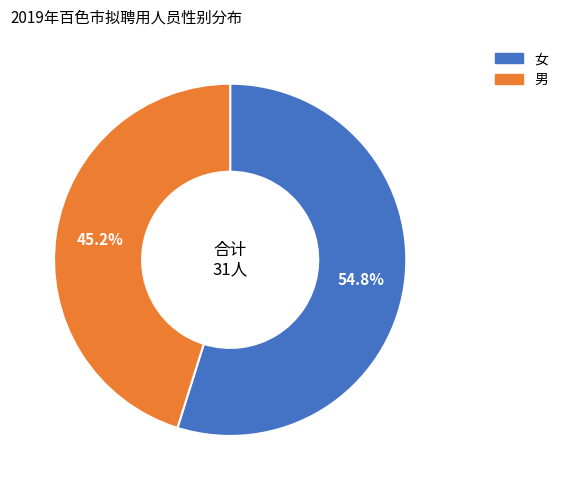

To the nearest percent, what is the difference between the largest and smallest slice percentages?

10%